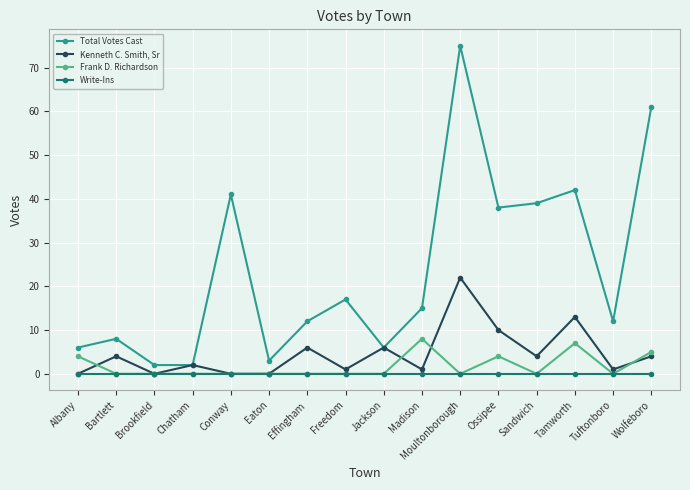

What is the label of the 13th point from the left?

Sandwich